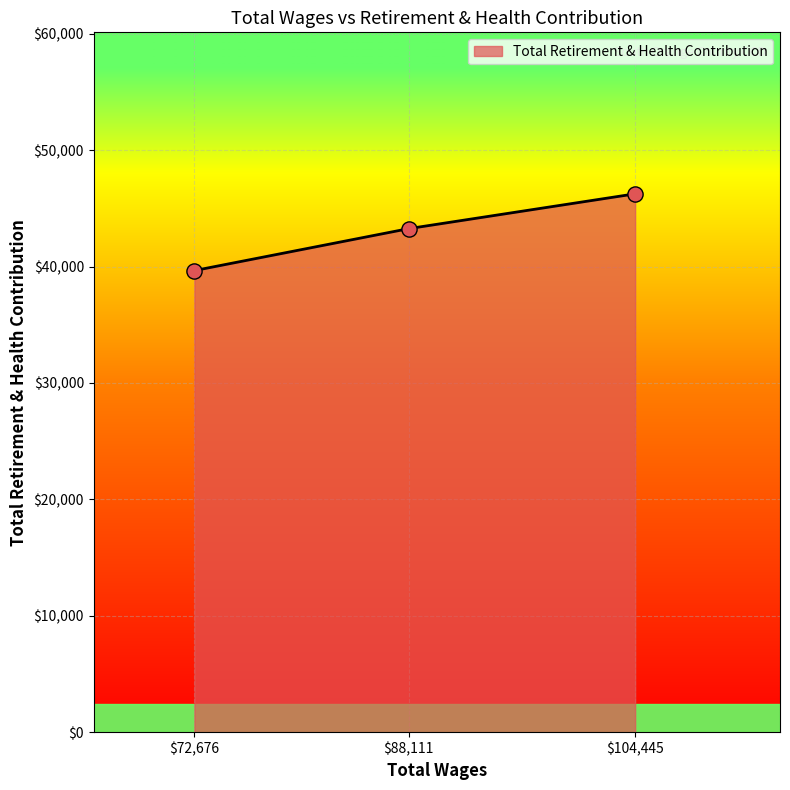

Read the value at $72,676.

39663